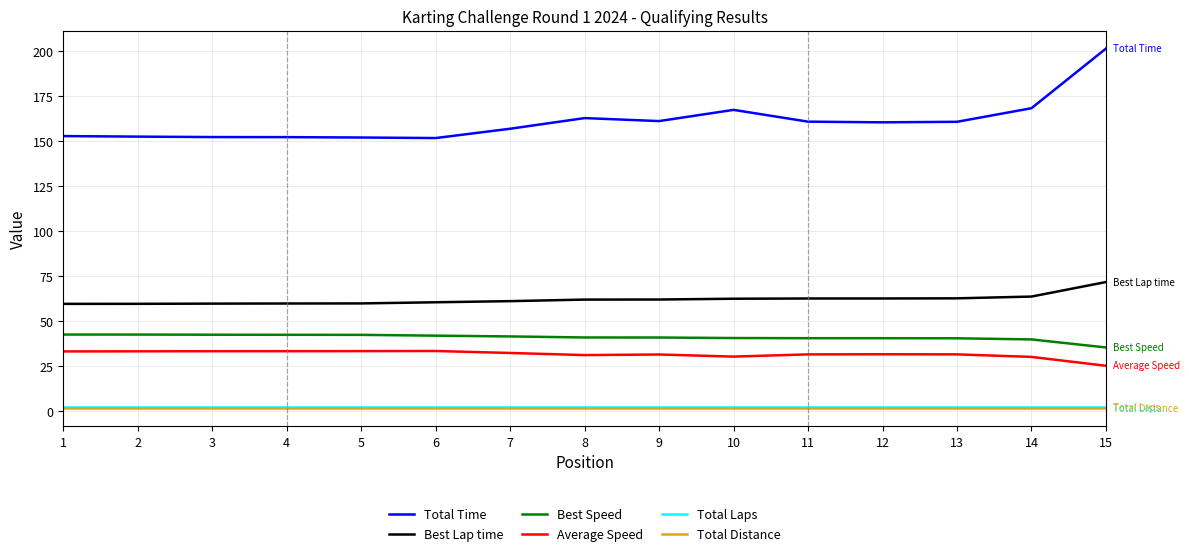

True or false: Average Speed and Best Lap time cross at least once.

False